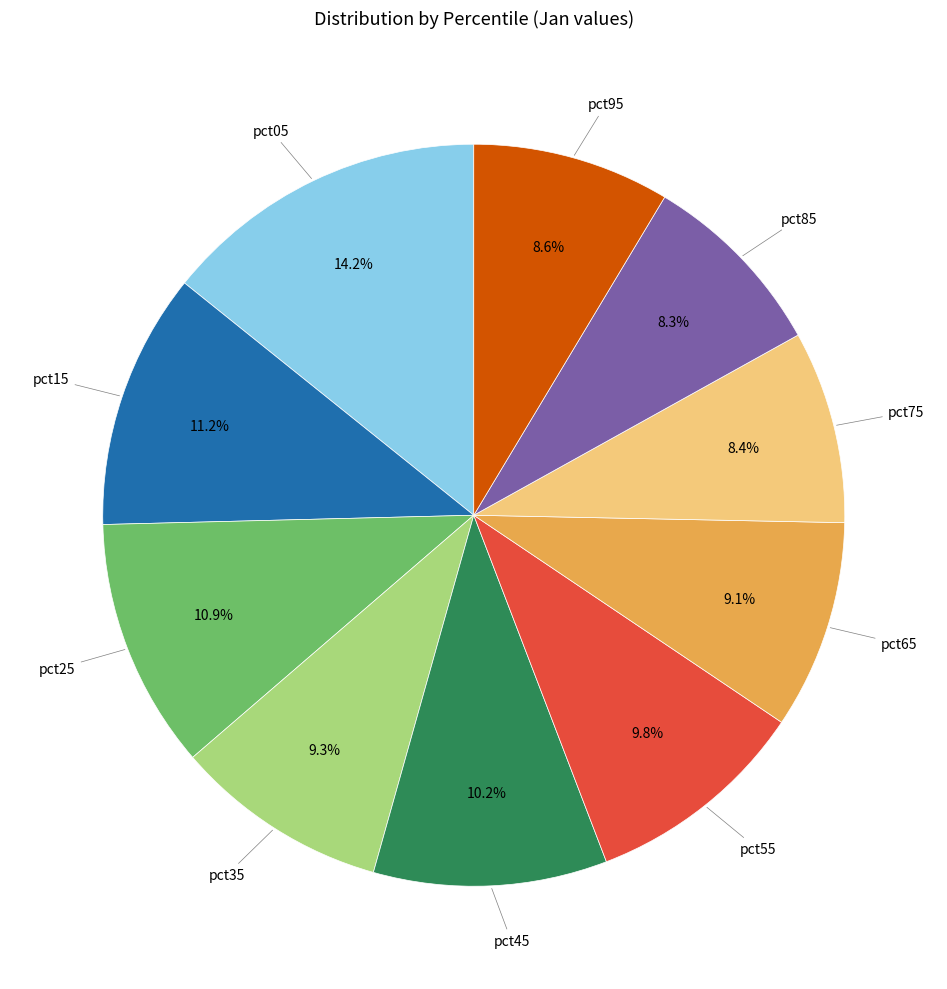

To the nearest percent, what is the difference between the largest and smallest slice percentages?

6%